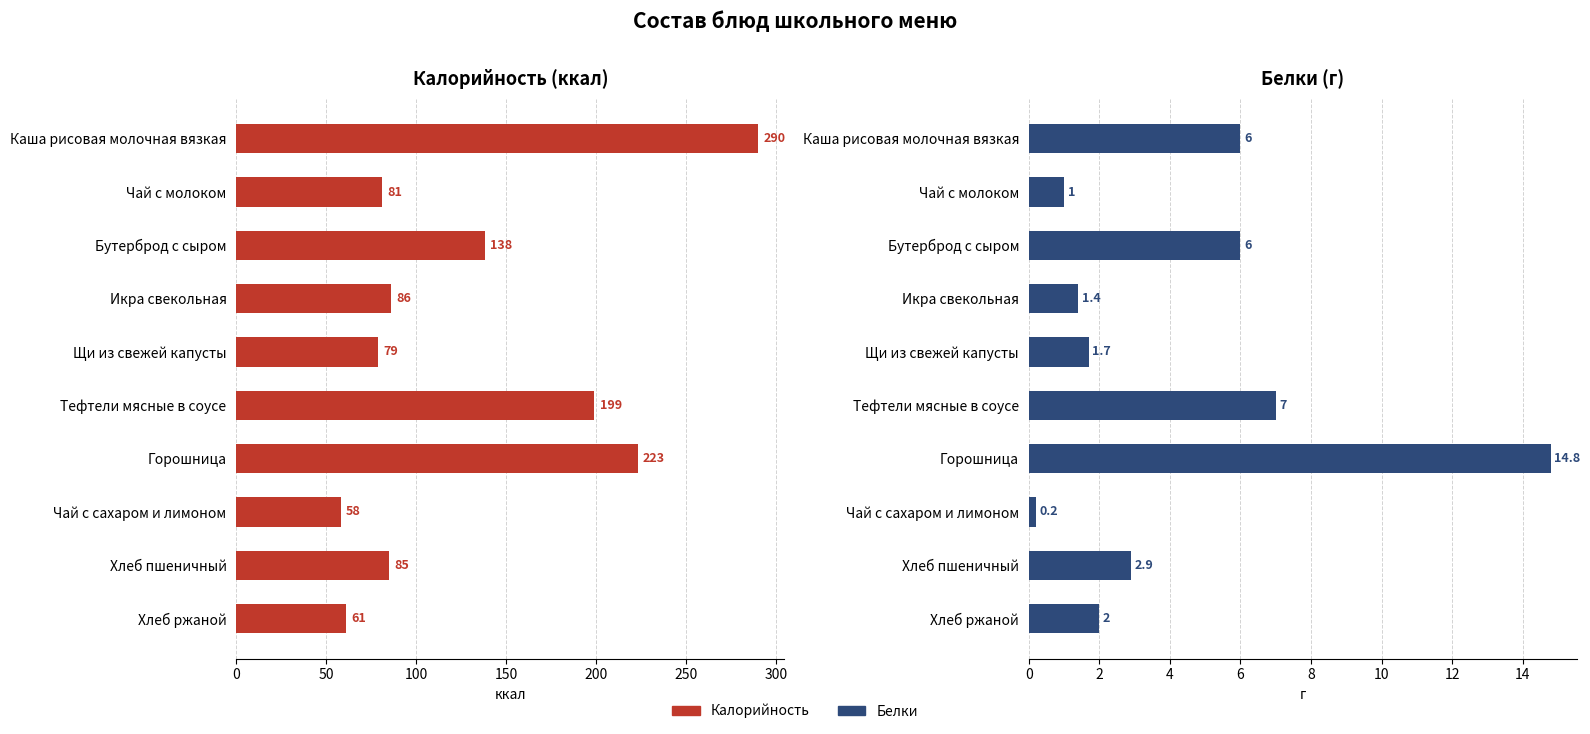

The value of Калорийность at Икра свекольная is 114.2. True or false?

False